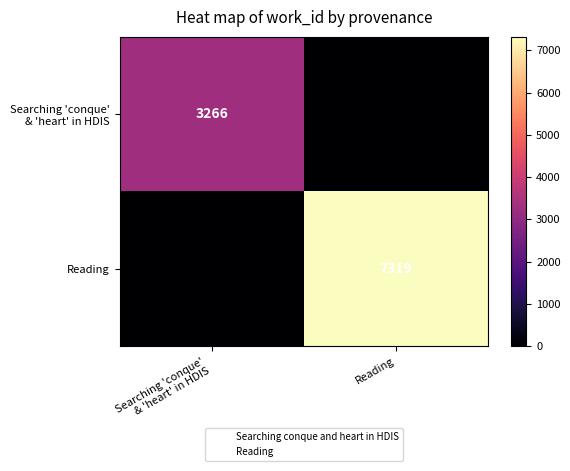

Which label corresponds to the smallest value in the chart?

Reading